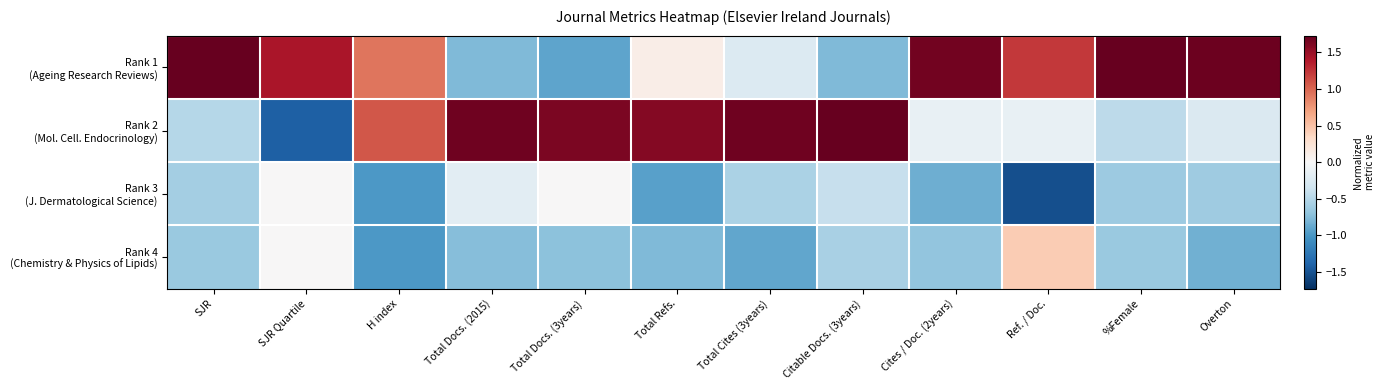

Which has a higher value, Total Docs. (2015) or SJR?

SJR